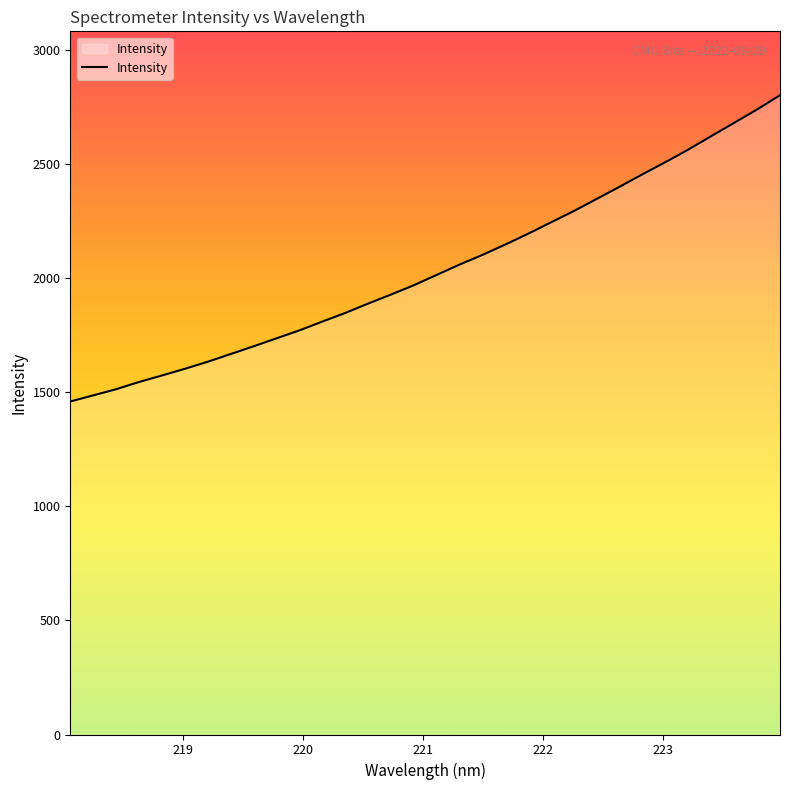

What is the difference between the maximum and minimum values?

1341.9